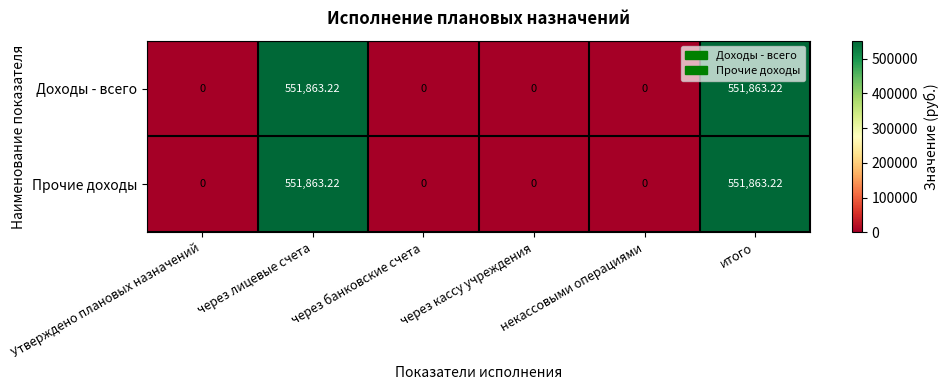

How many distinct data groups are displayed?

2